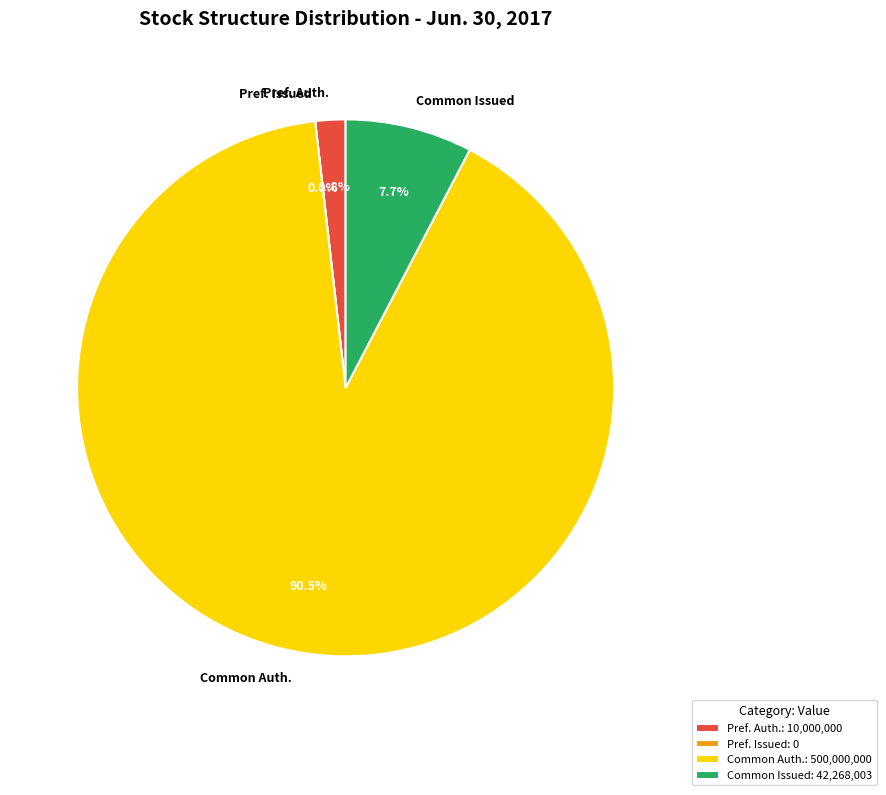

Which category accounts for the majority?

Common stock, authorized (in shares)